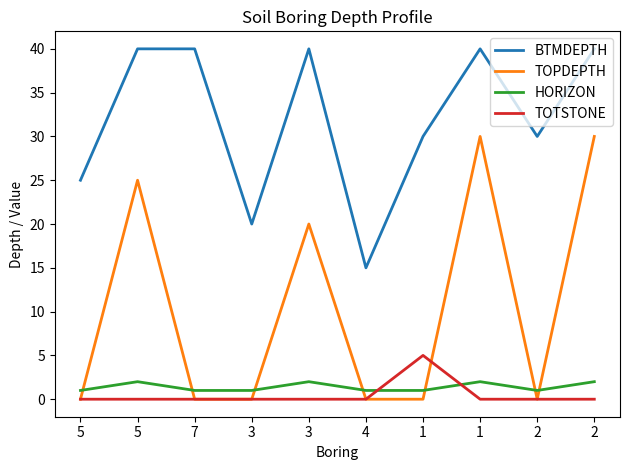

What is the difference between the second highest and second lowest values in the HORIZON series?

1